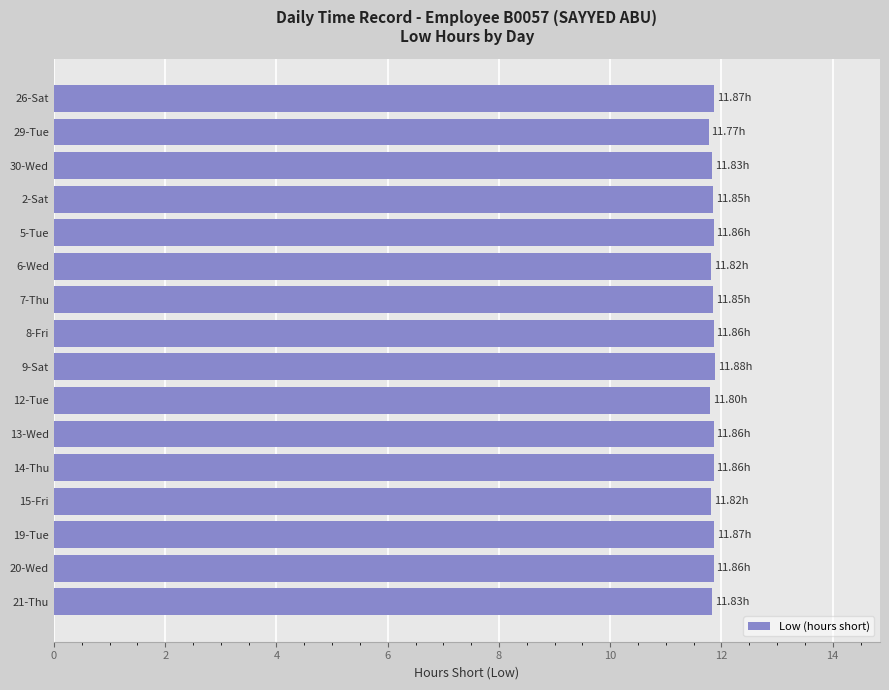

Approximately how many times larger is the value at 6-Wed compared to 20-Wed?

1.0